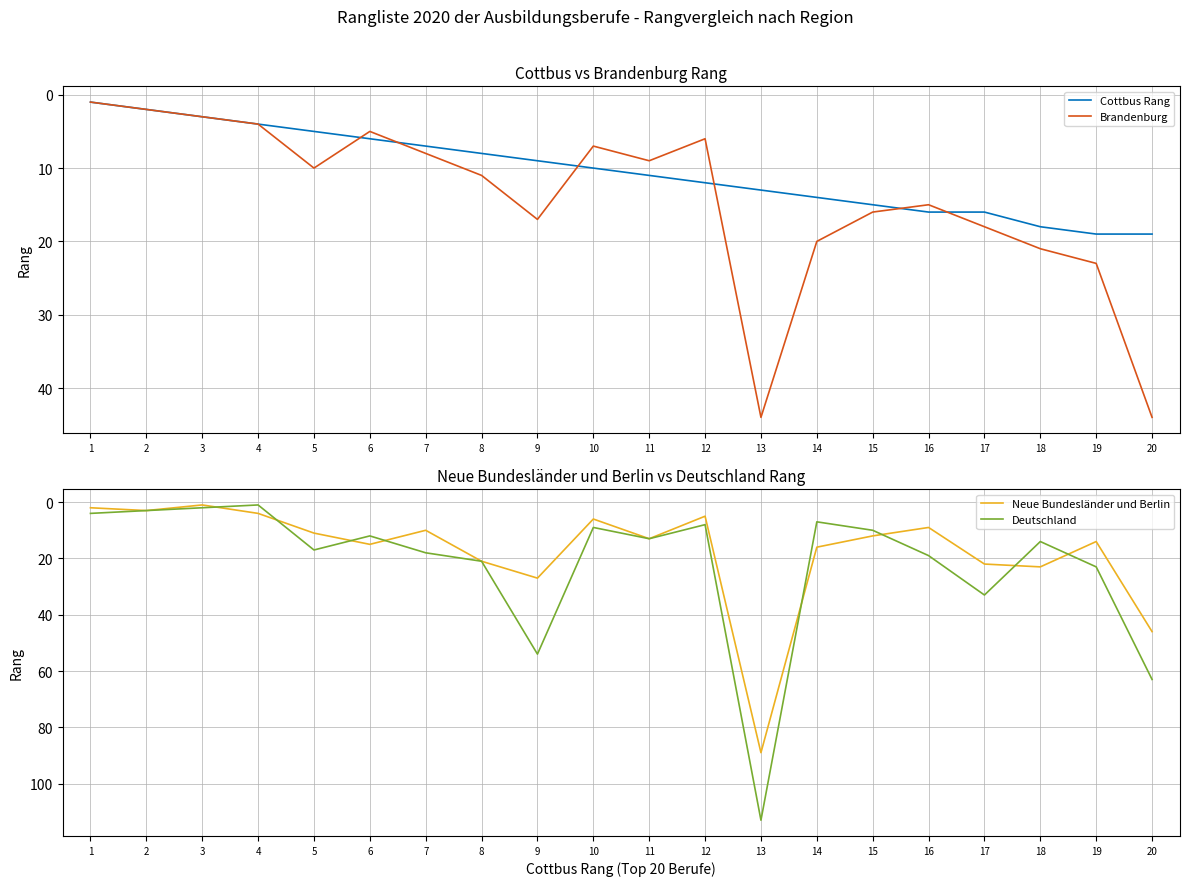

True or false: Deutschland has a value of 4 at 1.

True